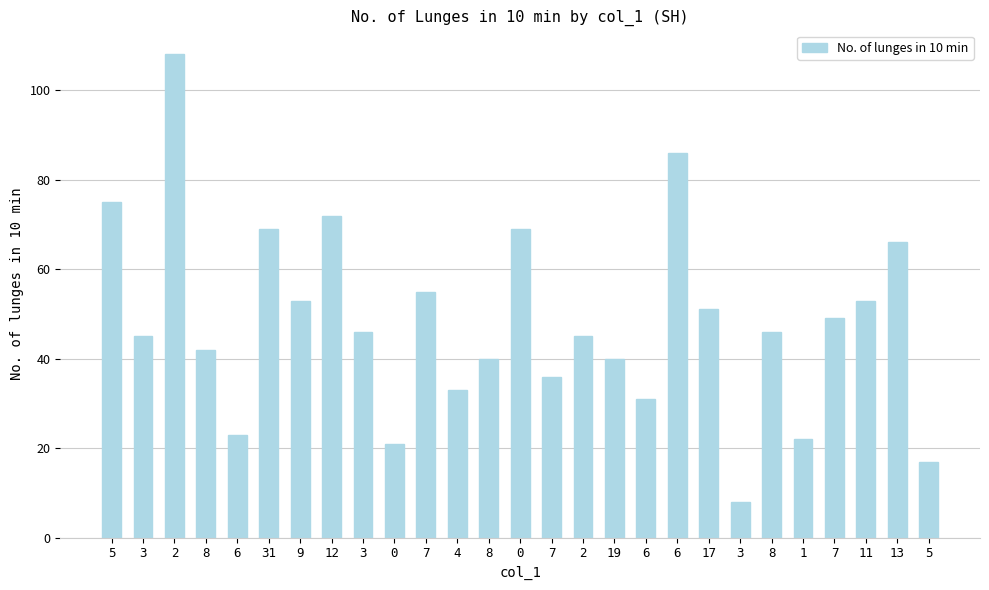

Between 4 and 6, which is larger?

6